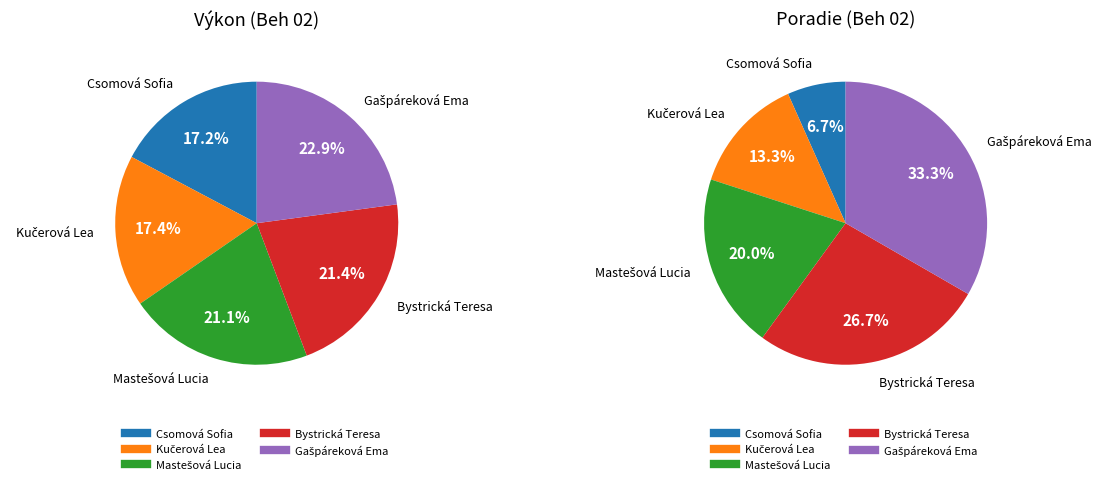

How many slices are in this pie chart?

5